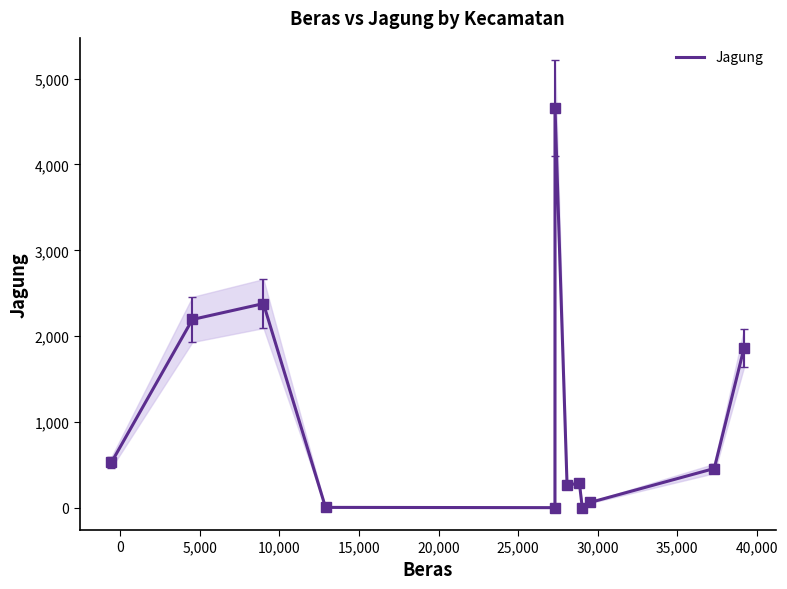

Reading left to right, list all the values displayed in this chart.

529	2194	2379	4	1	4656	266	283	1	62	457	1863